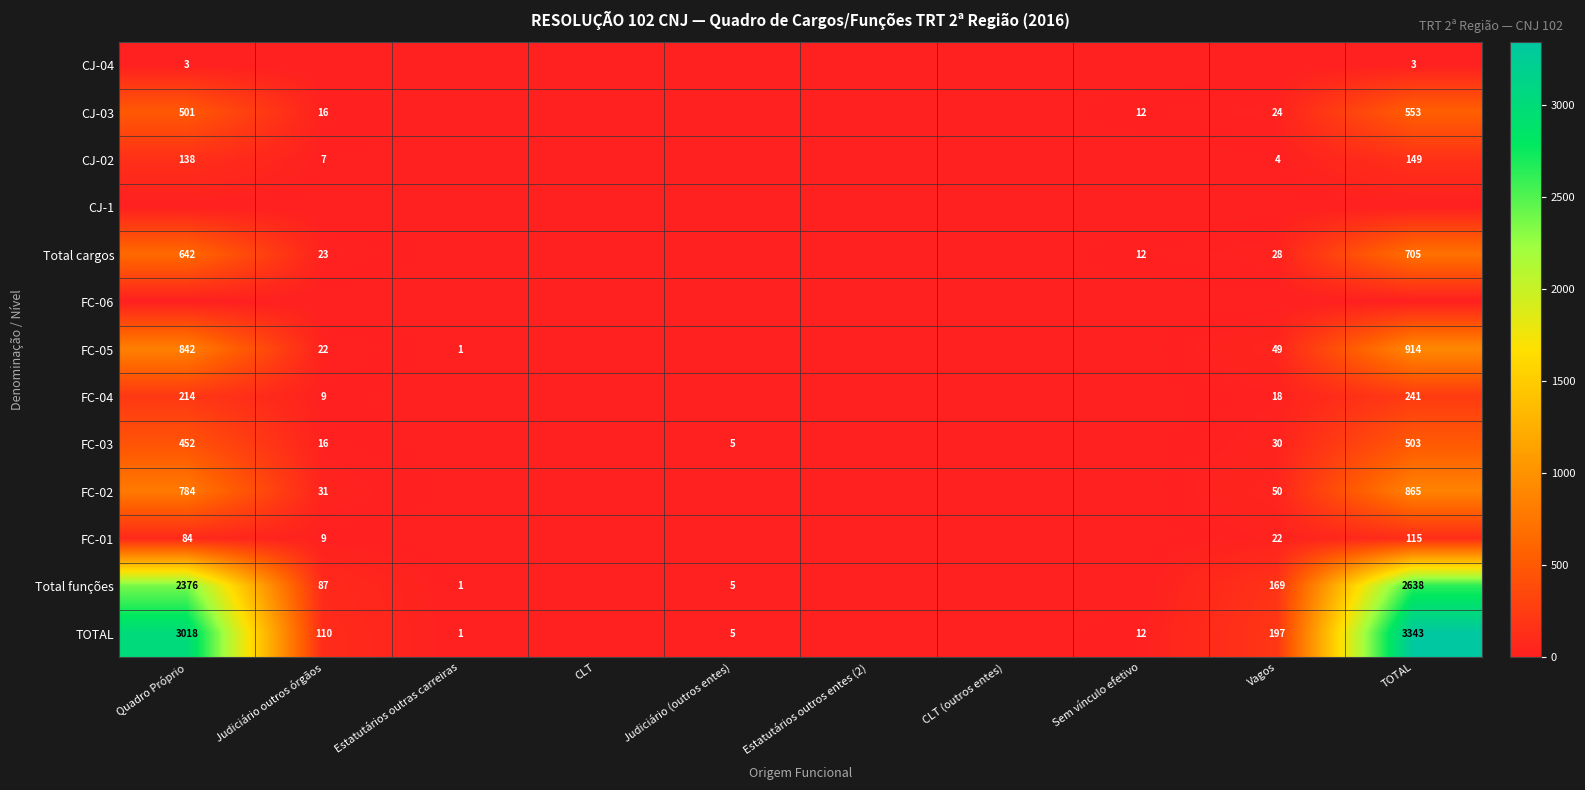

How many categories are shown in the chart?

10